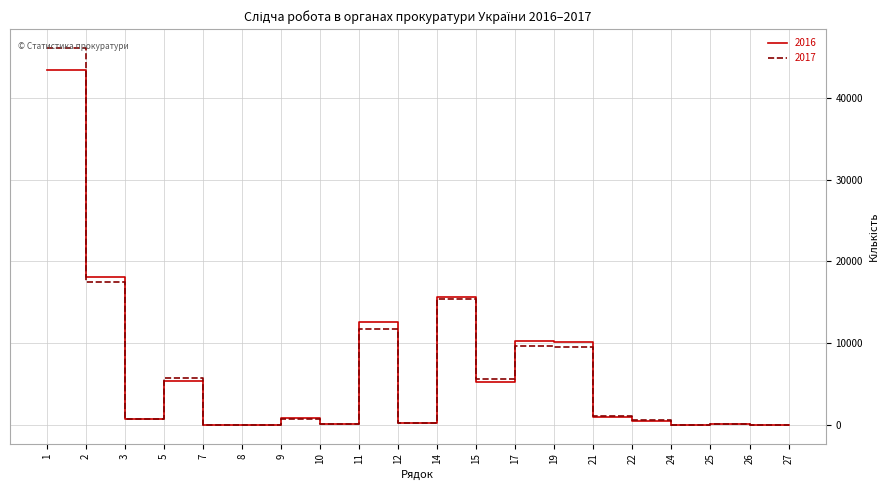

The value of 2017 at 19 is 9565. True or false?

True